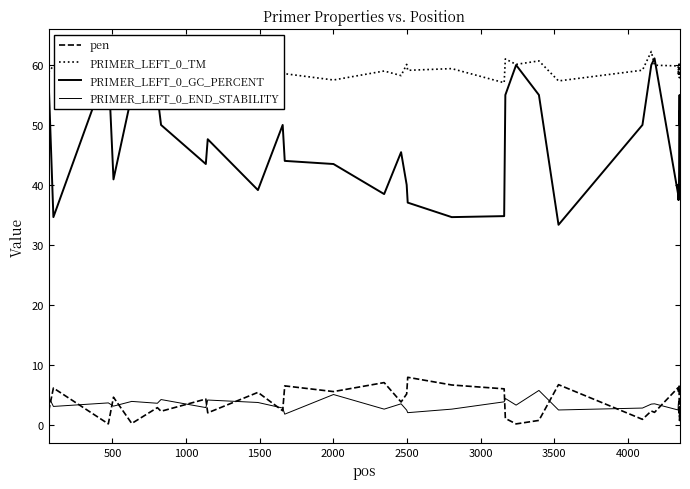

Does the chart have visible grid lines?

No